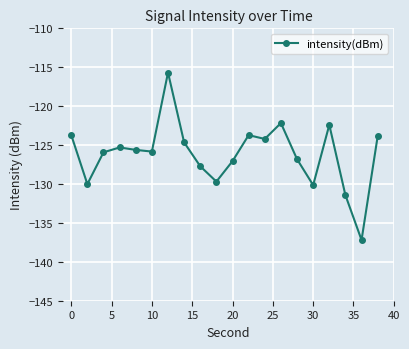

What is the maximum value shown in the chart?

-115.7